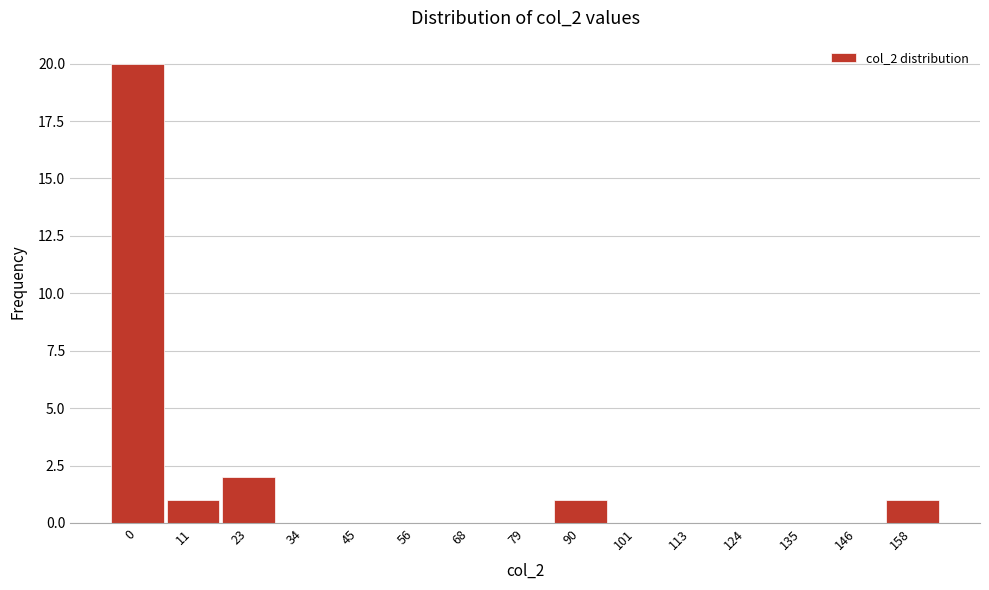

Reading left to right, list all the values displayed in this chart.

0=20	11=1	23=2	34=0	45=0	56=0	68=0	79=0	90=1	101=0	113=0	124=0	135=0	146=0	158=1